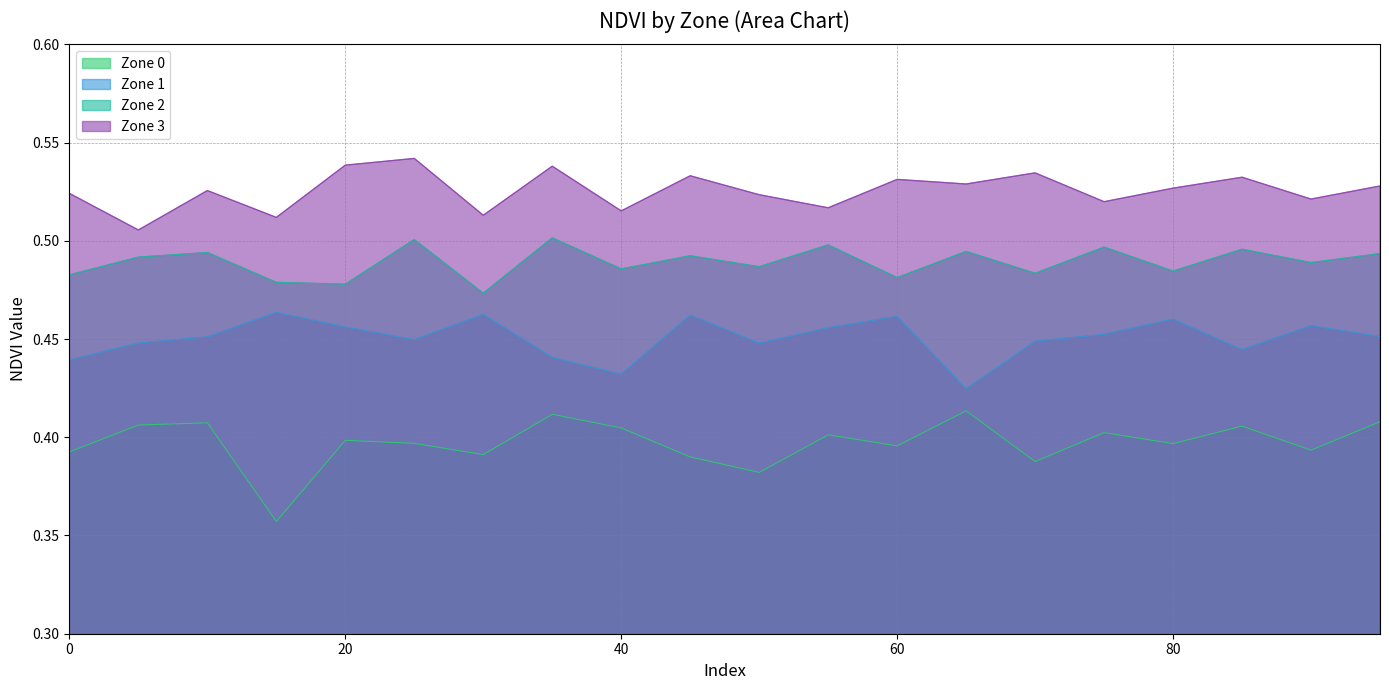

Rank the series by their maximum value, from highest to lowest.

Zone 3, Zone 2, Zone 1, Zone 0